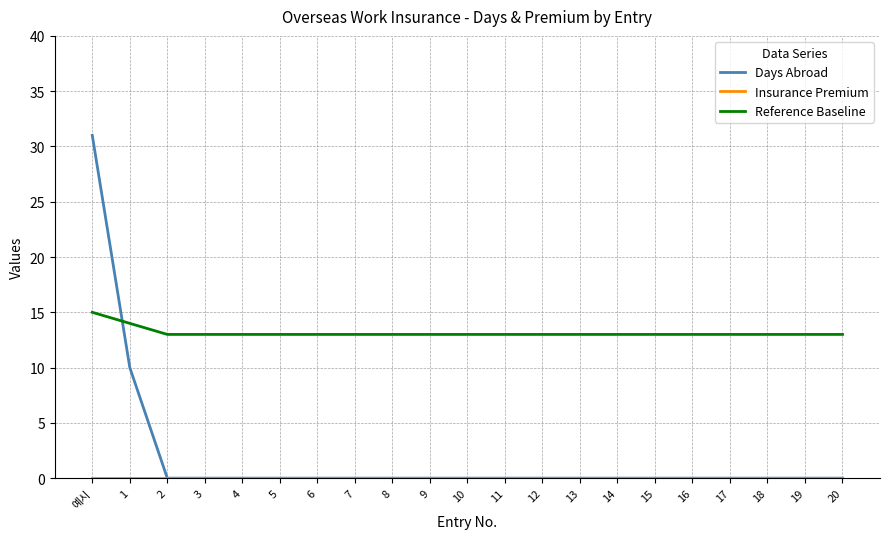

Which series has the widest spread of values?

Days Abroad